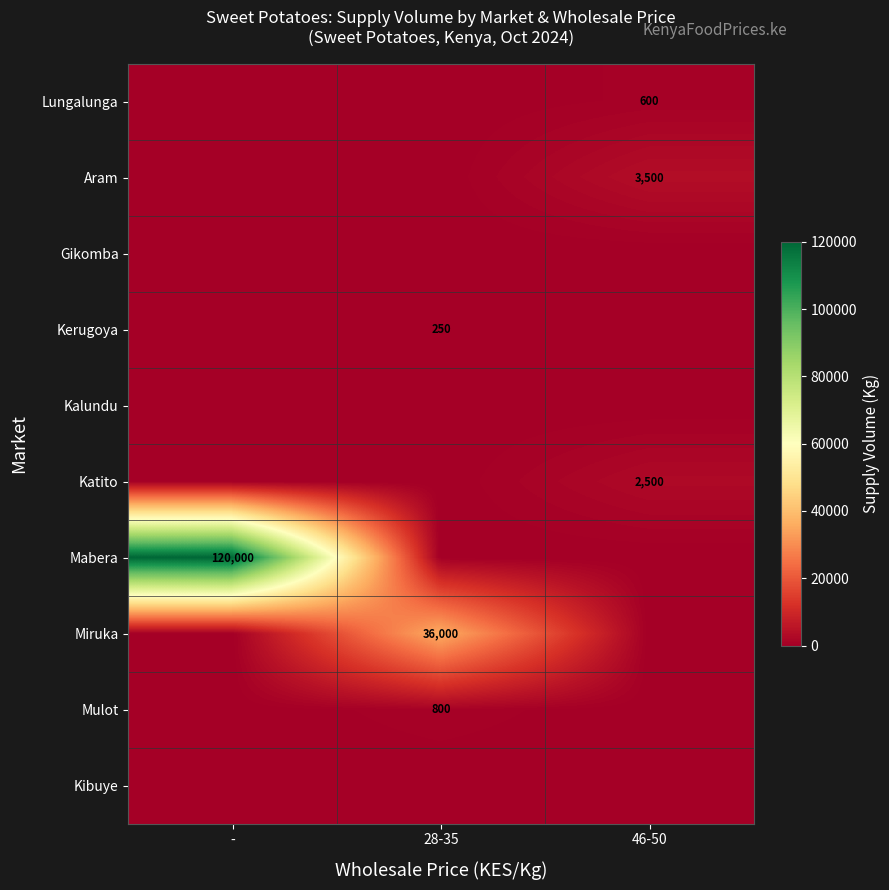

Which category has the highest value in the Mulot series?

28-35